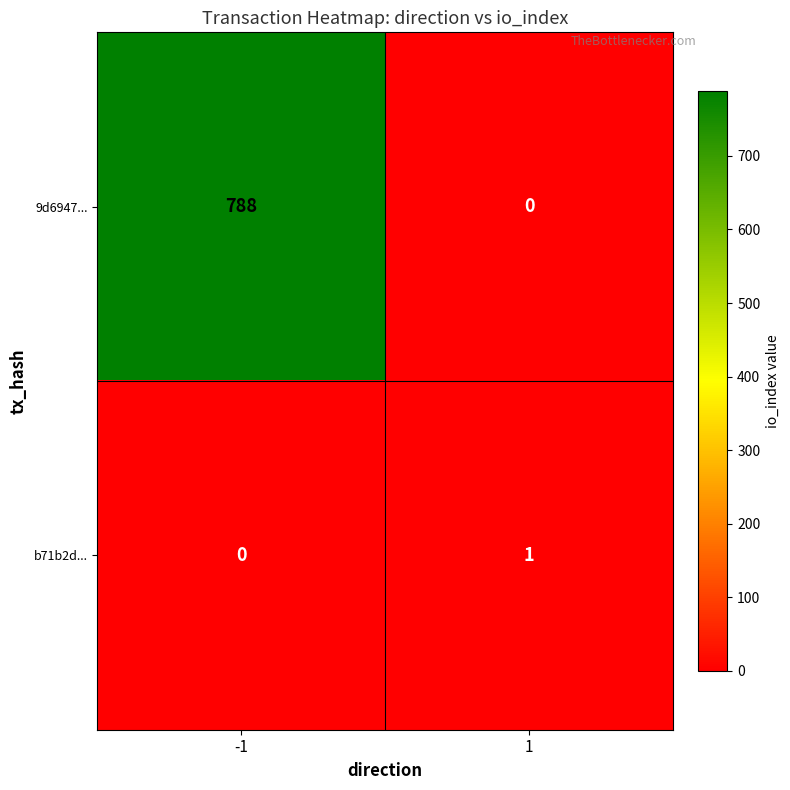

What is the sum of all 9d6947... values?

788